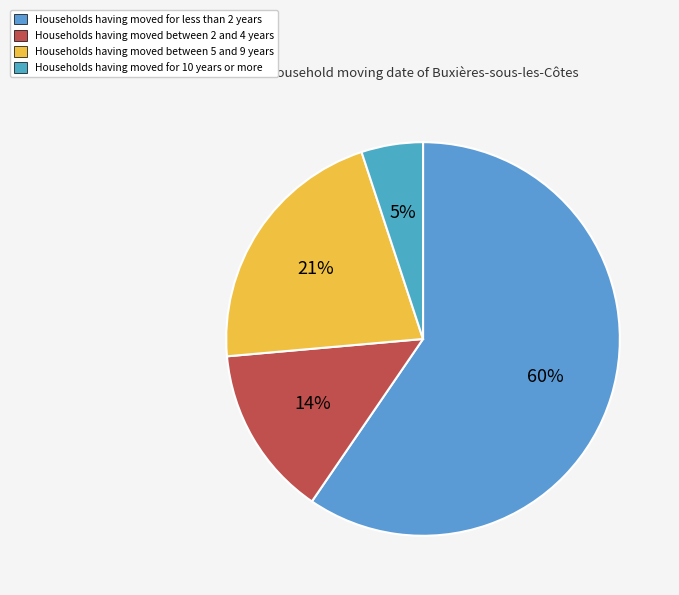

What is the smallest slice in the pie chart?

Households having moved for 10 years or more